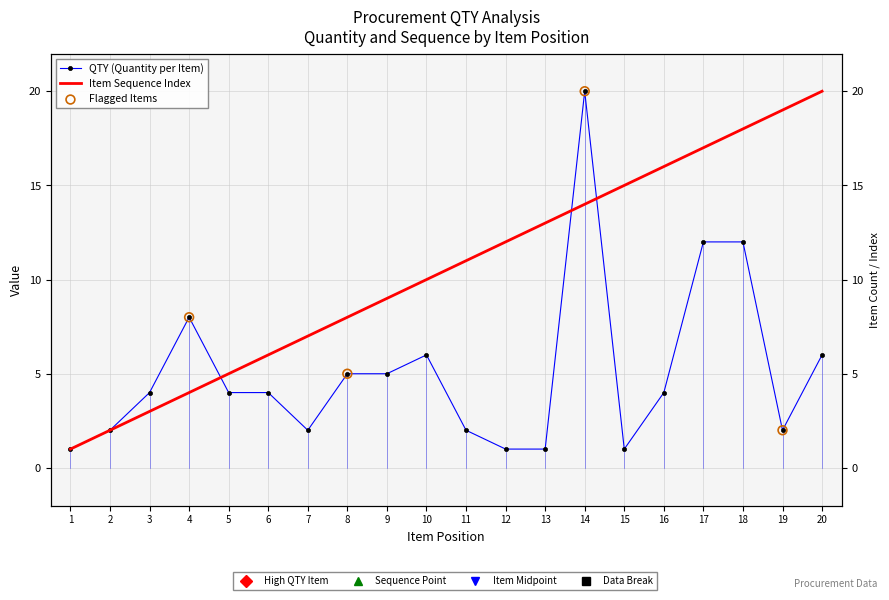

At which category is the sum across all series the highest?

14